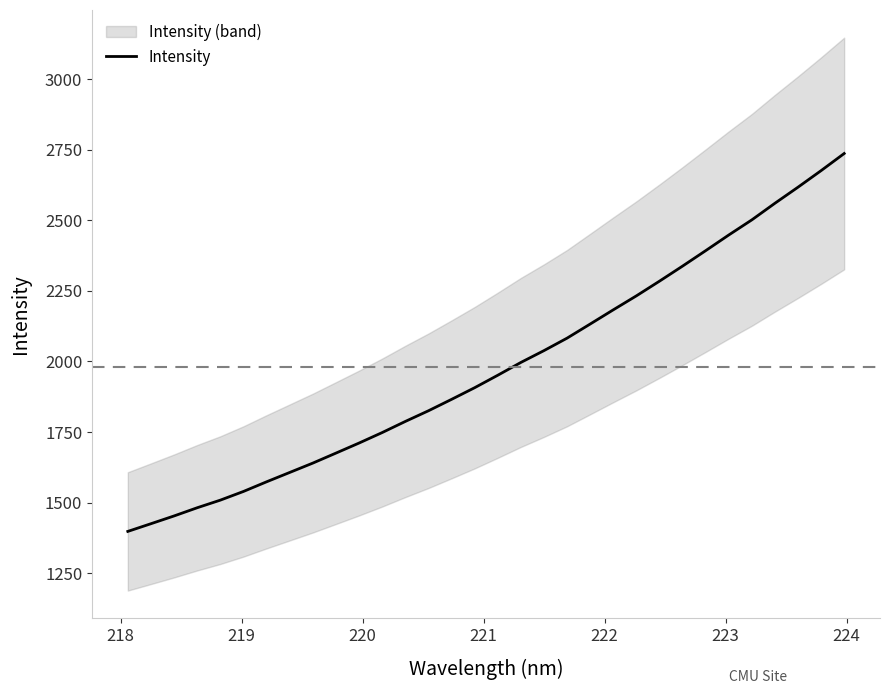

Is this an area chart (filled region under the line)?

No